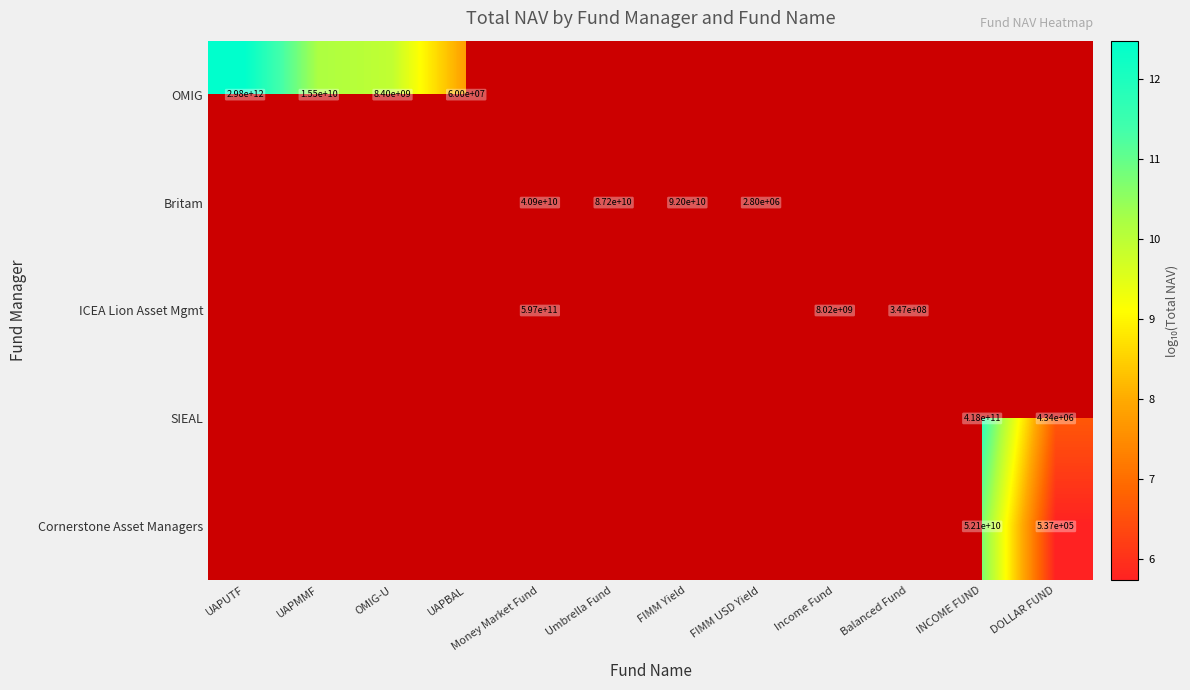

Count the number of data series in this chart.

5